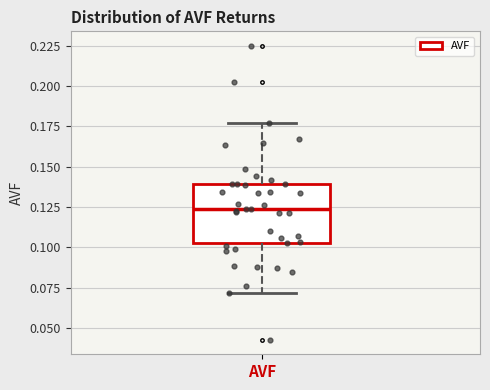

Read this box plot against the y-axis: the position of the median line, the range covered by the box, and the ends of both whiskers. The values are not printed on the chart, so give them approximately, as read against the axis.

median 0.125, box 0.100 to 0.140, whiskers 0.070 to 0.175